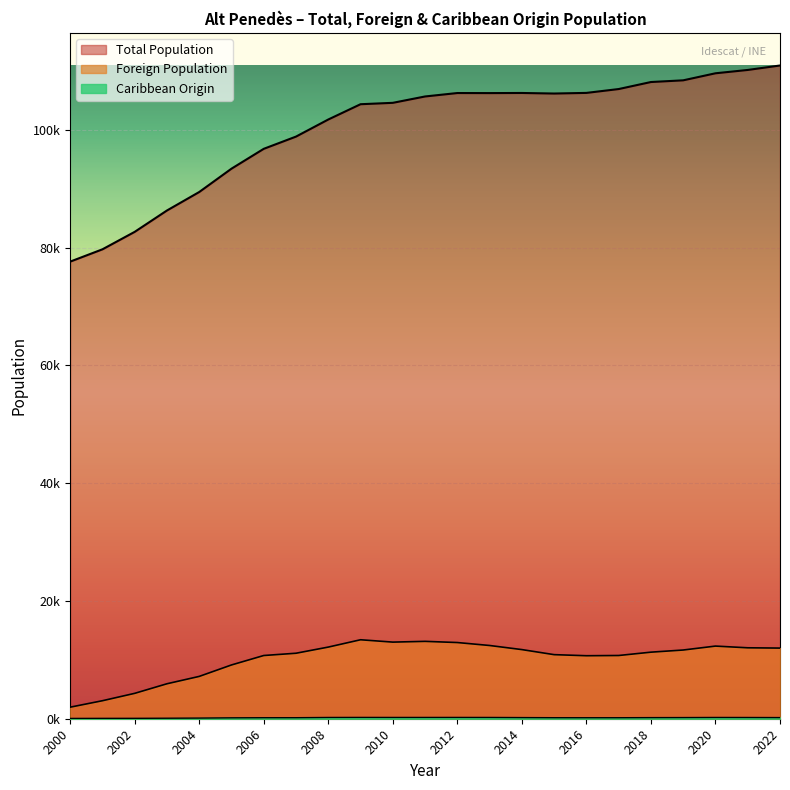

What is the difference between the Total Population values at 2015 and 2008?

4410